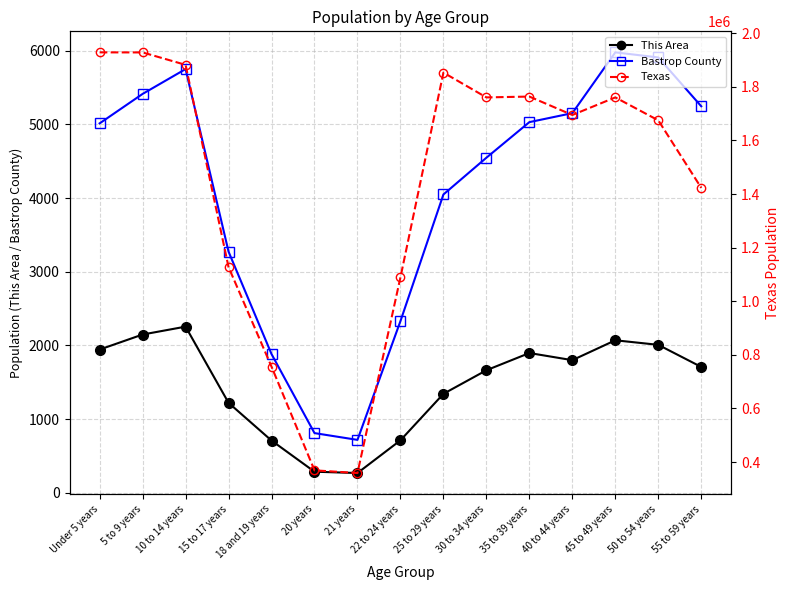

Reading left to right, list all the values displayed in this chart.

This Area: 1944	2148	2255	1221	709	286	268	712	1343	1663	1897	1800	2070	2008	1708
Bastrop County: 5014	5414	5751	3273	1883	810	718	2330	4049	4548	5031	5153	5978	5909	5246
Texas: 1928473	1928234	1881883	1127234	755890	369040	359015	1089024	1853039	1760434	1763587	1694795	1760467	1674869	1422924